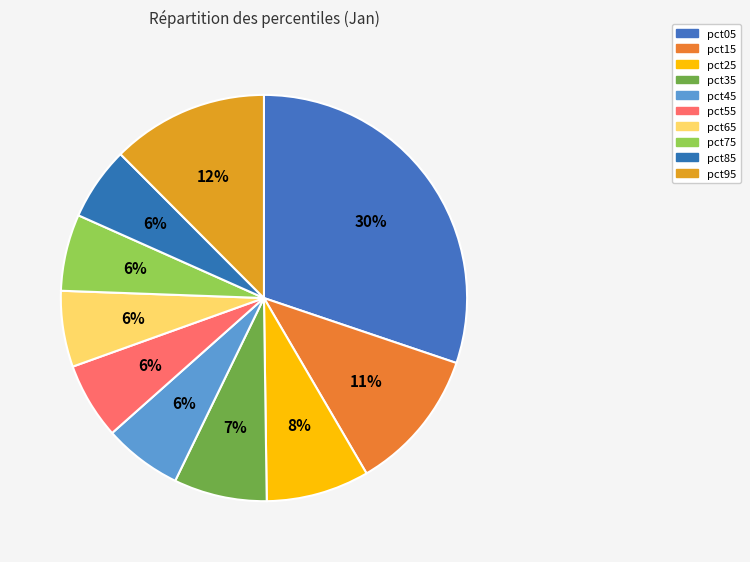

Combined, do pct35 and pct15 account for over 50%?

No